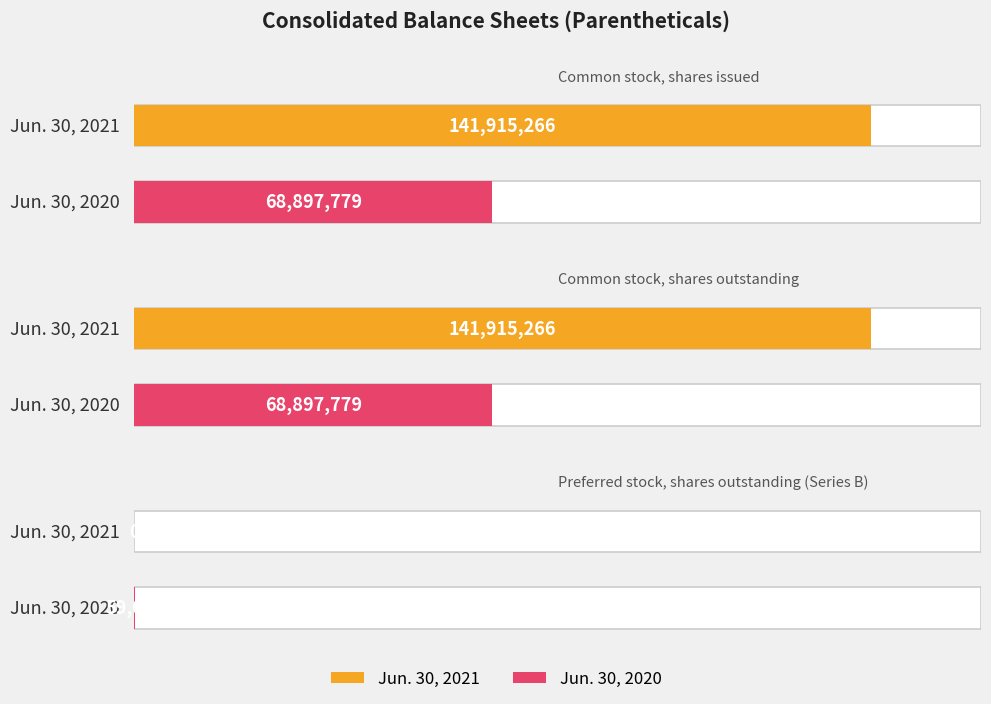

What are all the series names shown in the legend?

Jun. 30, 2021, Jun. 30, 2020